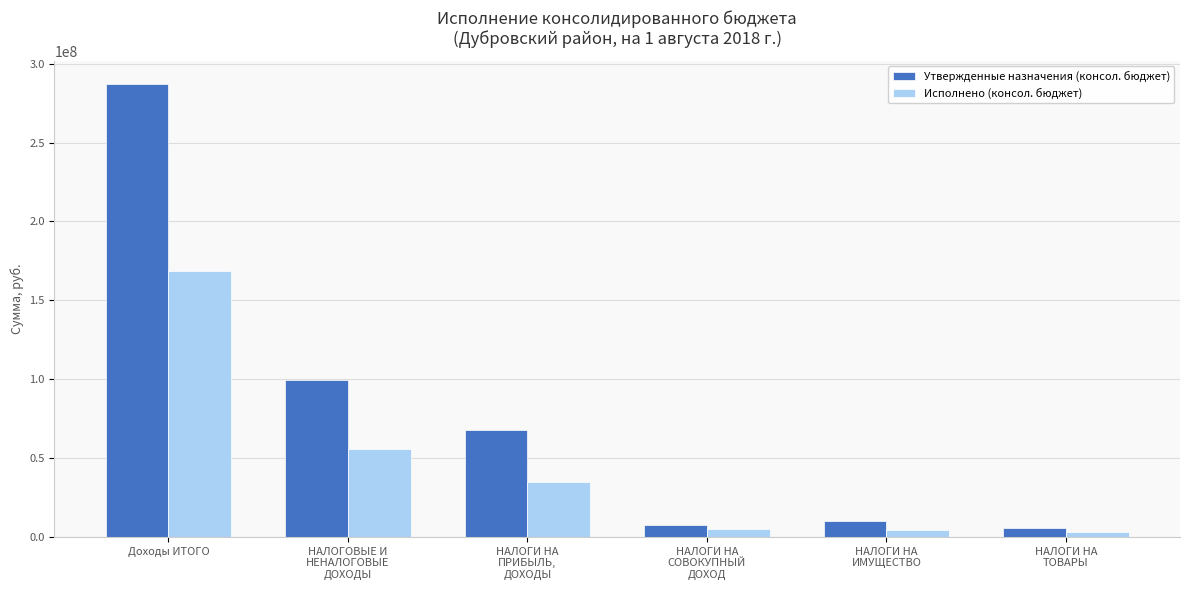

What is the average value of the Исполнено (консол. бюджет) series?

45469320.3